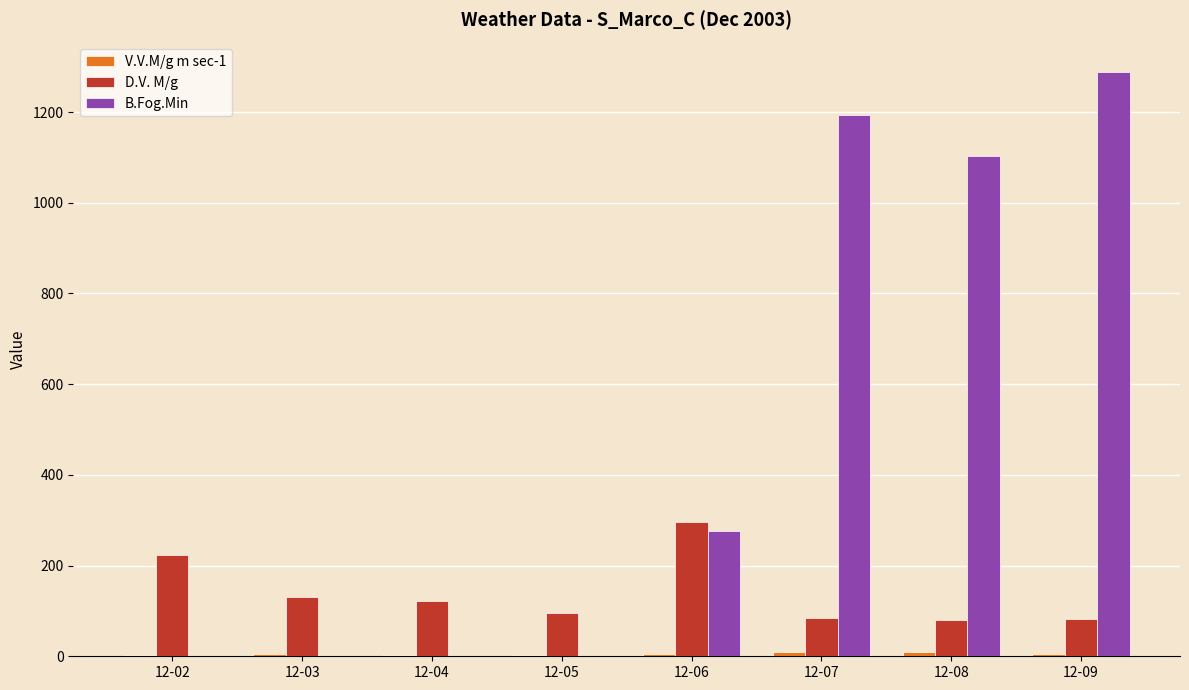

Does the chart contain stacked bars?

No